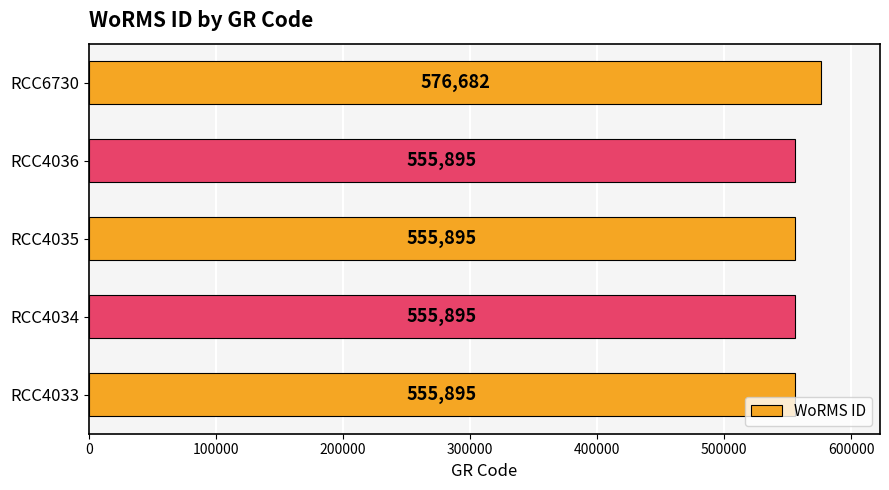

How many data points are above 555895?

1